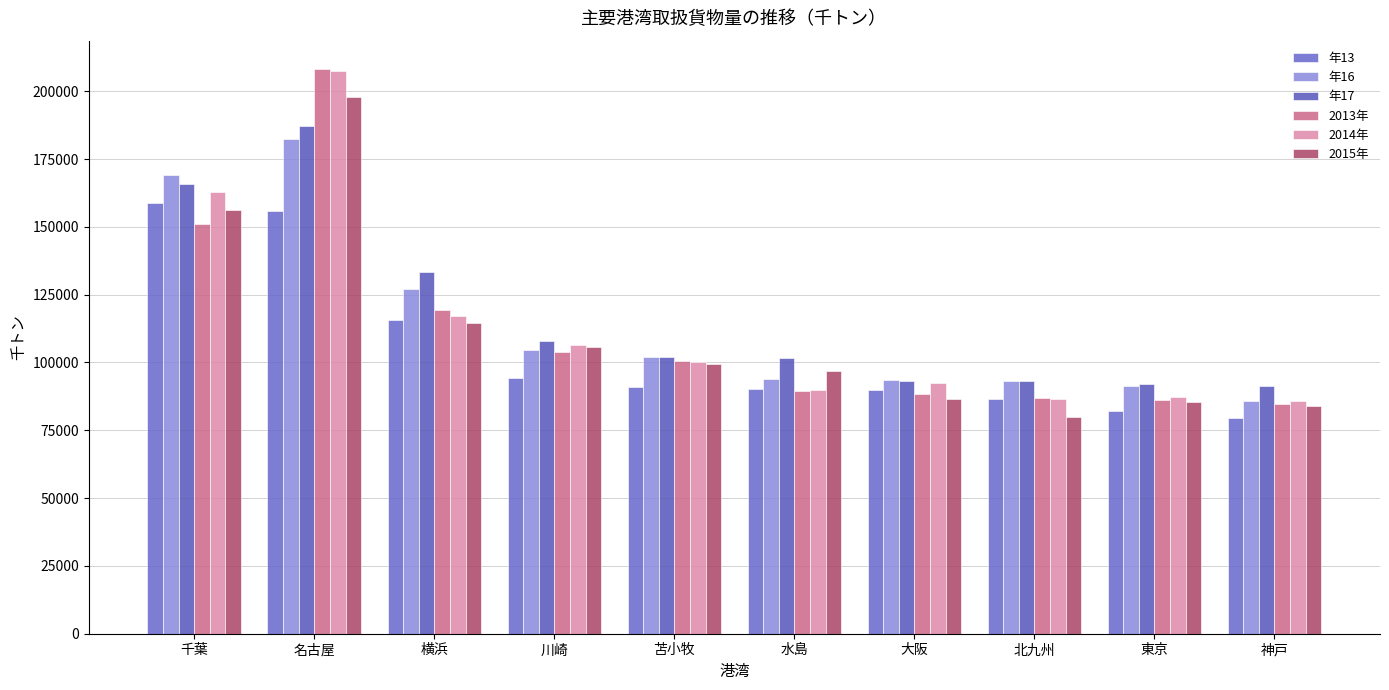

What is the sum of all 年13 values?

1043474